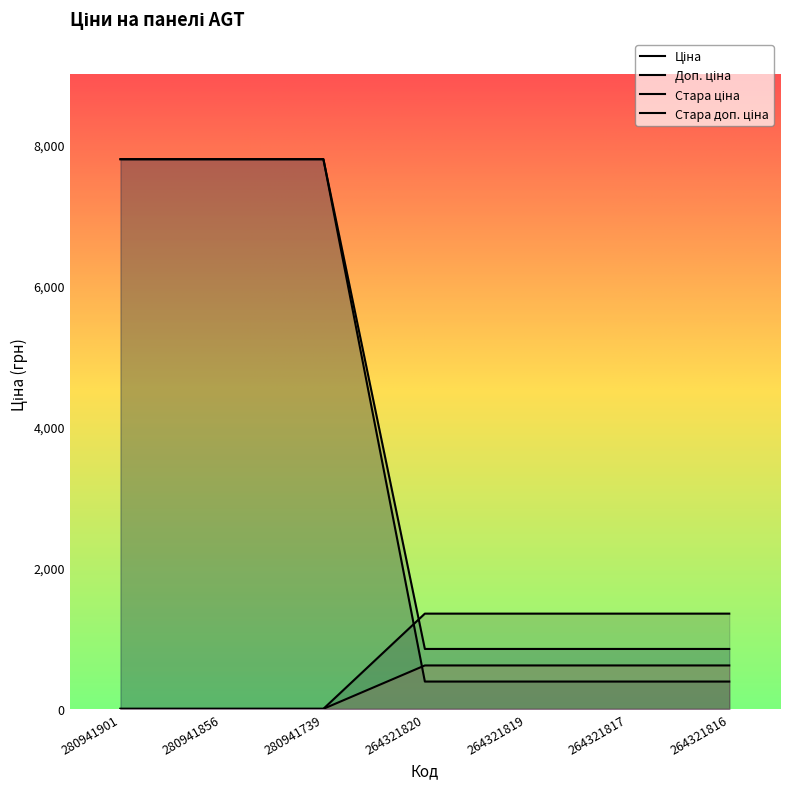

At which category does the chart reach its peak across all series?

280941901